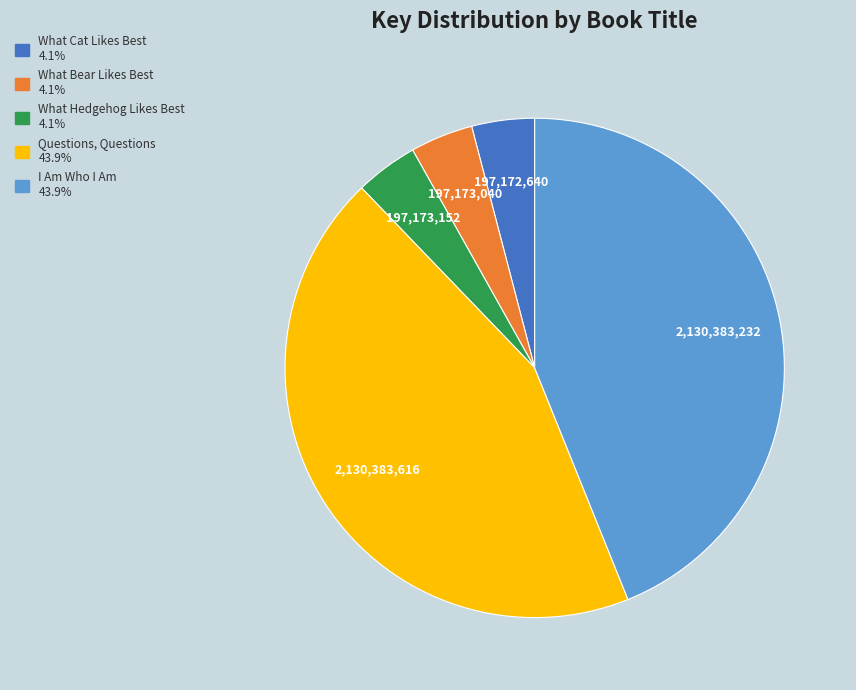

Is there a majority slice in this chart?

No